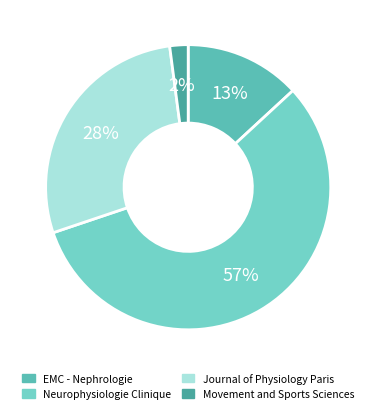

Between EMC - Nephrologie and Movement and Sports Sciences, which is larger?

EMC - Nephrologie